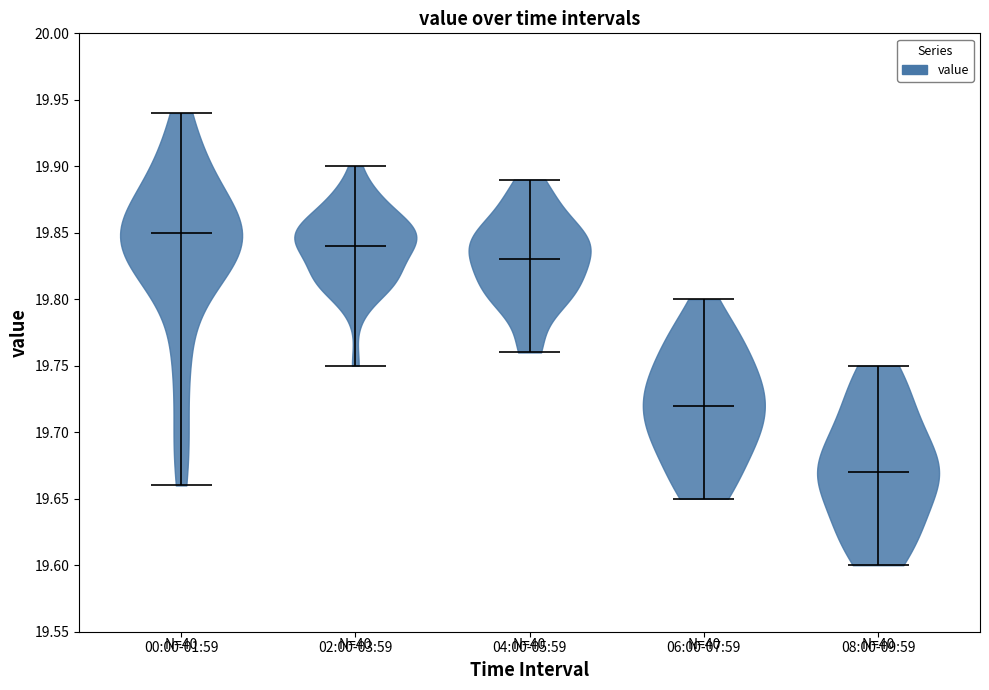

Reading left to right, read every violin against the y-axis: where its median line is, and the lowest and highest points it reaches. The values are not printed on the chart, so give them approximately, as read against the axis.

00:00-01:59: median line 19.85, lowest point 19.66, highest point 19.94
02:00-03:59: median line 19.84, lowest point 19.75, highest point 19.90
04:00-05:59: median line 19.83, lowest point 19.76, highest point 19.89
06:00-07:59: median line 19.72, lowest point 19.65, highest point 19.80
08:00-09:59: median line 19.67, lowest point 19.60, highest point 19.75